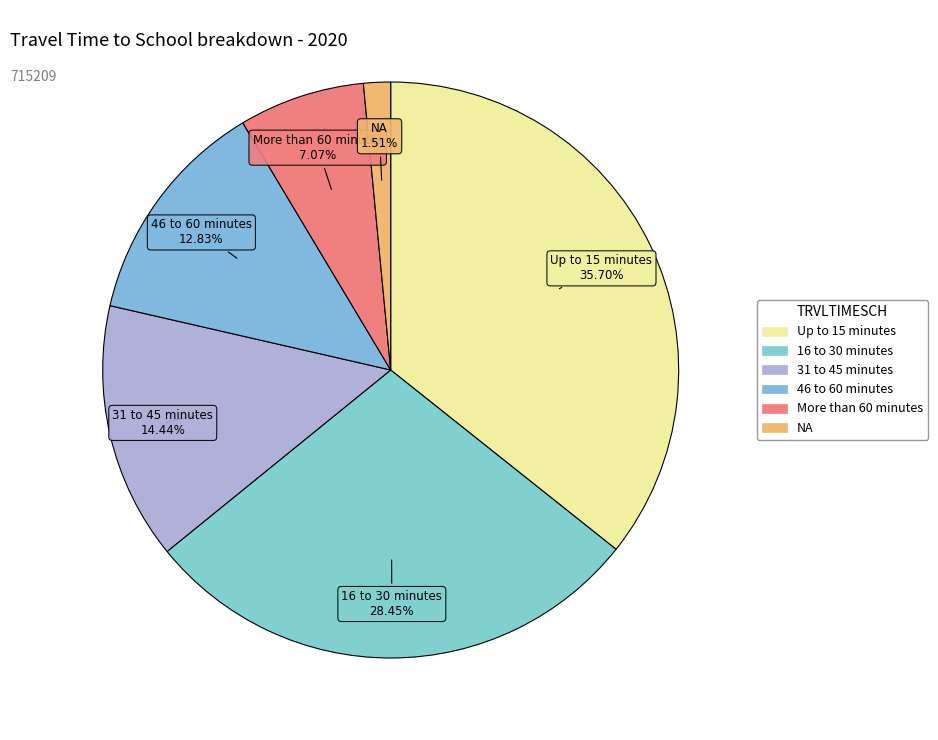

Count the number of slices in the pie.

6